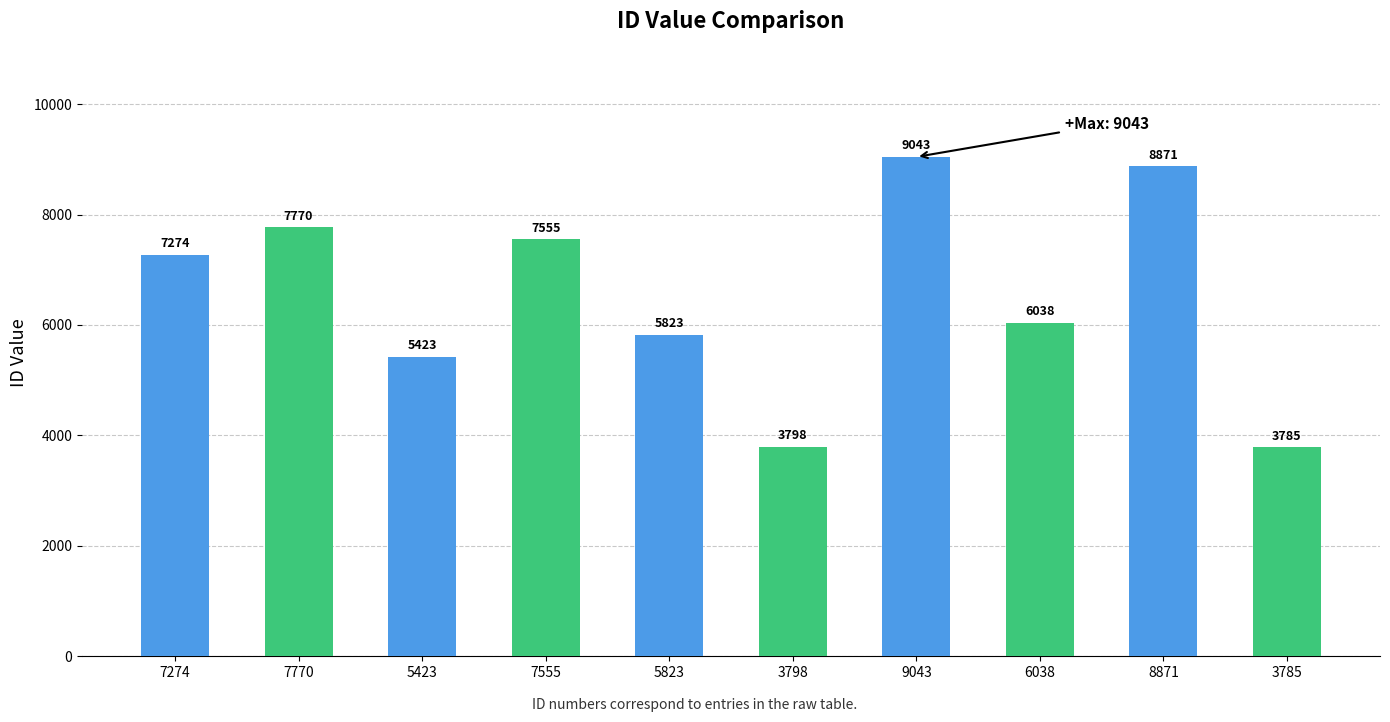

The value at 7555 is 12427. True or false?

False